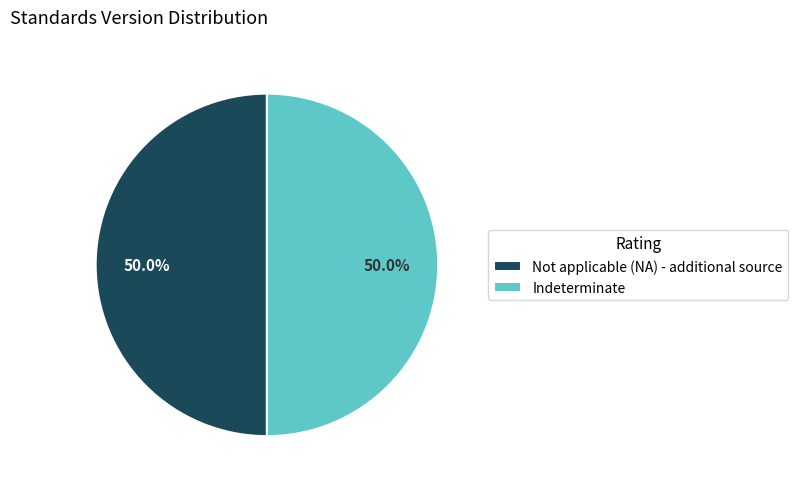

Combined, what portion of the pie is Indeterminate and Not applicable (NA) - additional source?

100.0%